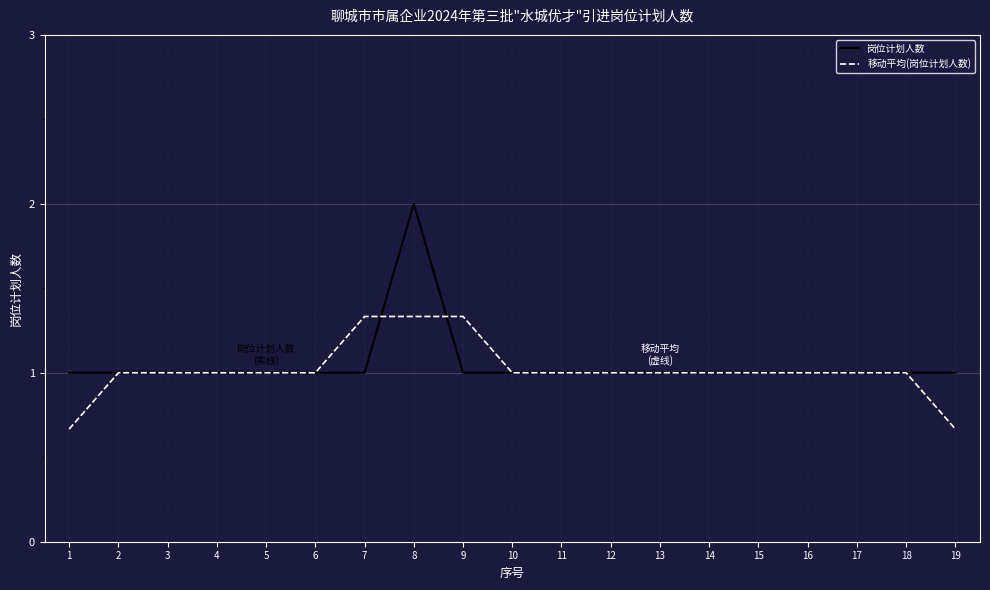

The value of 岗位计划人数 at 4 is 1.0. True or false?

True